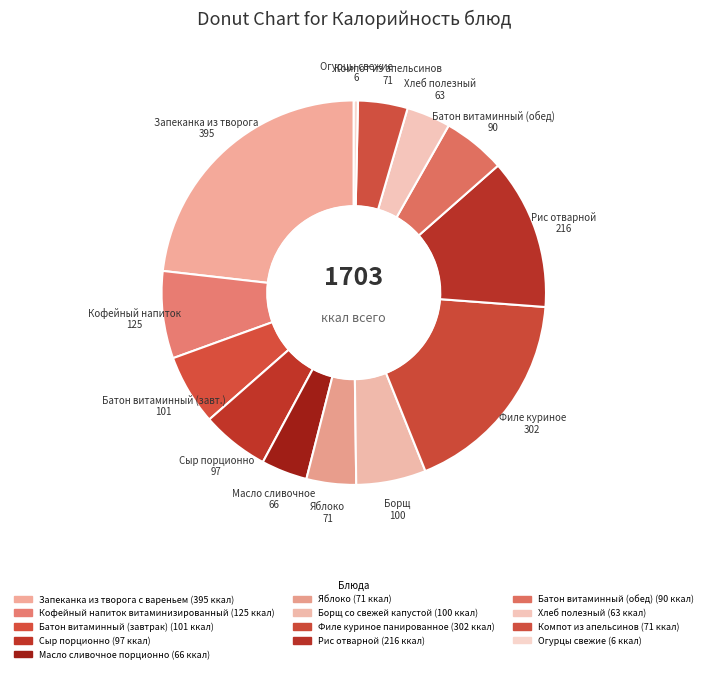

Rank the categories by value from lowest to highest.

Огурцы свежие, Хлеб полезный, Масло сливочное порционно, Яблоко, Компот из апельсинов, Батон витаминный (обед), Сыр порционно, Борщ со свежей капустой, Батон витаминный (завтрак), Кофейный напиток витаминизированный, Рис отварной, Филе куриное панированное, Запеканка из творога с вареньем